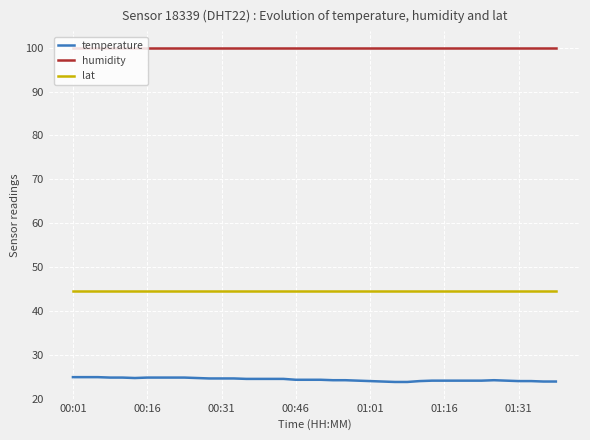

List the series in order of their peak value, highest first.

humidity, lat, temperature